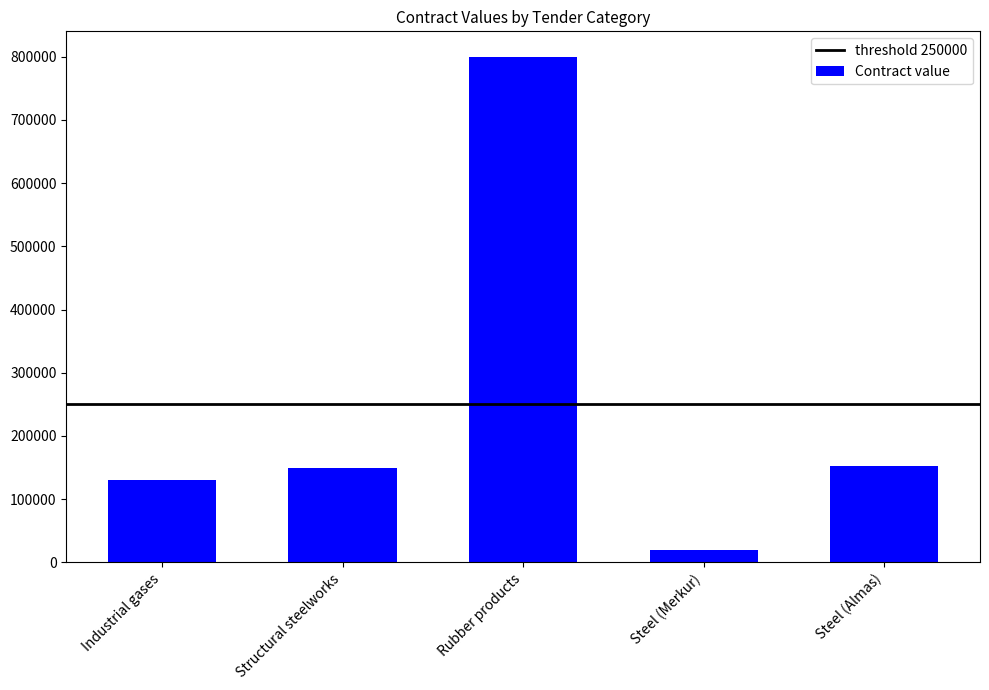

How many data points does each series have?

5